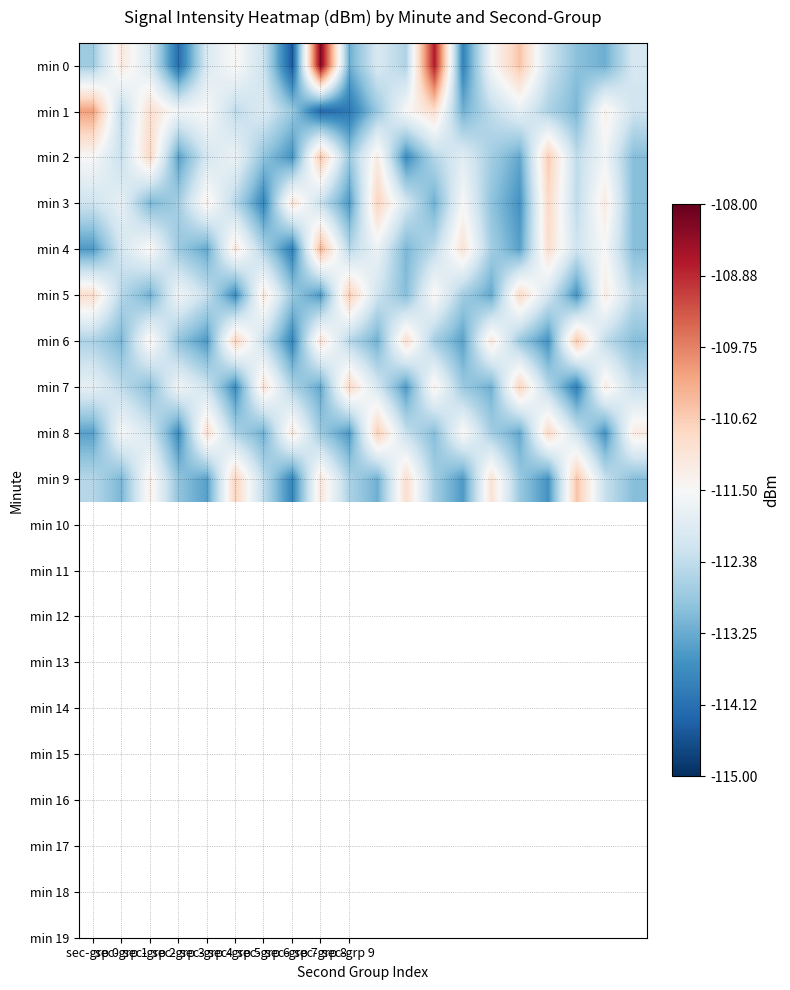

At which category is the sum across all series the highest?

sec-grp 8